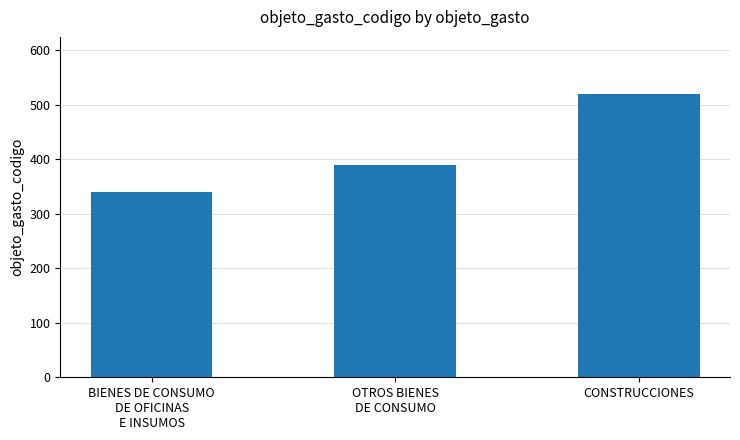

What is the sum of all values?

1250